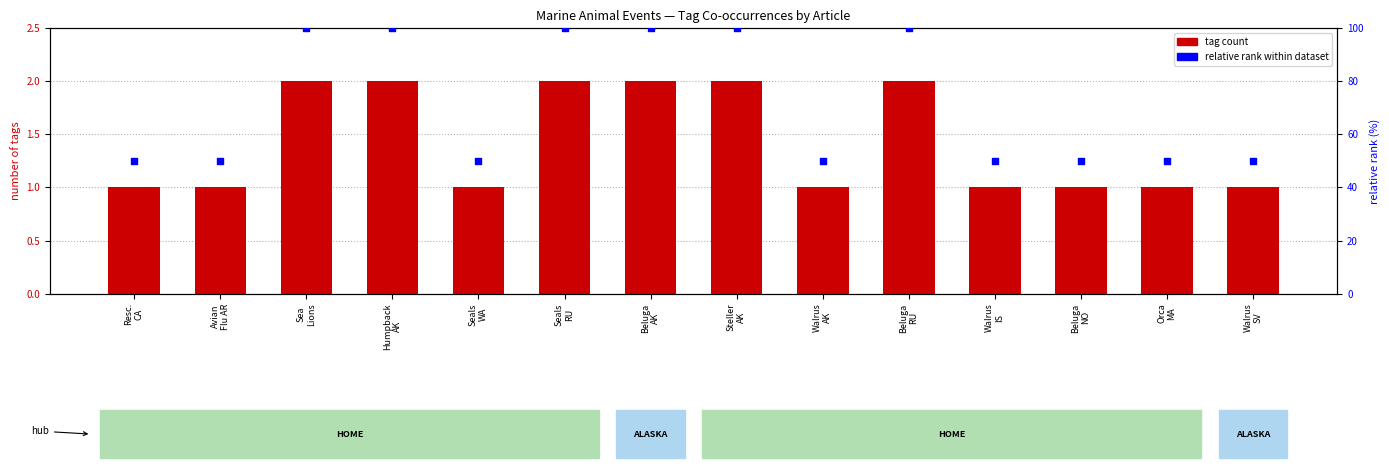

Which series reaches the minimum Y coordinate?

tag count